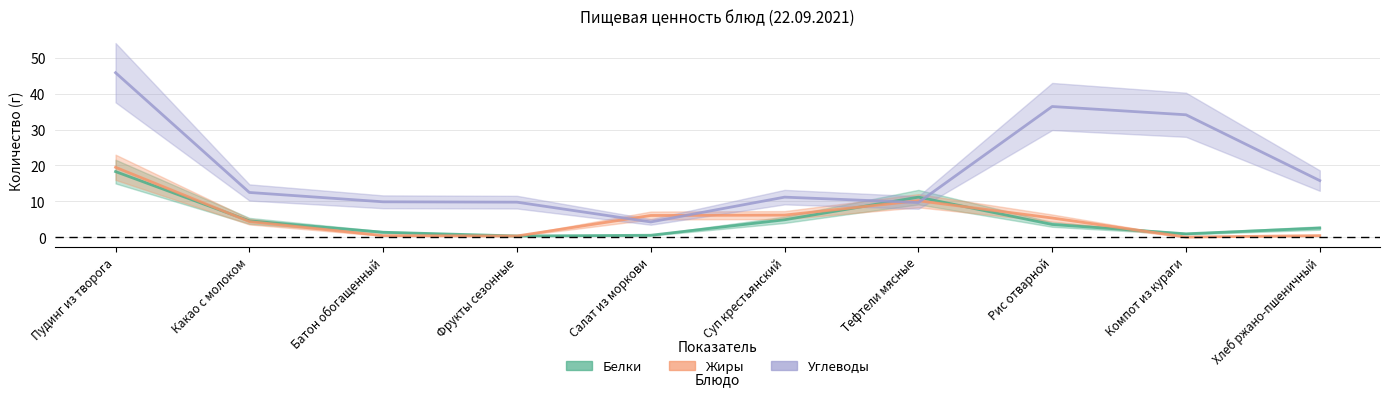

Which category has the highest value in the Жиры series?

Пудинг из творога